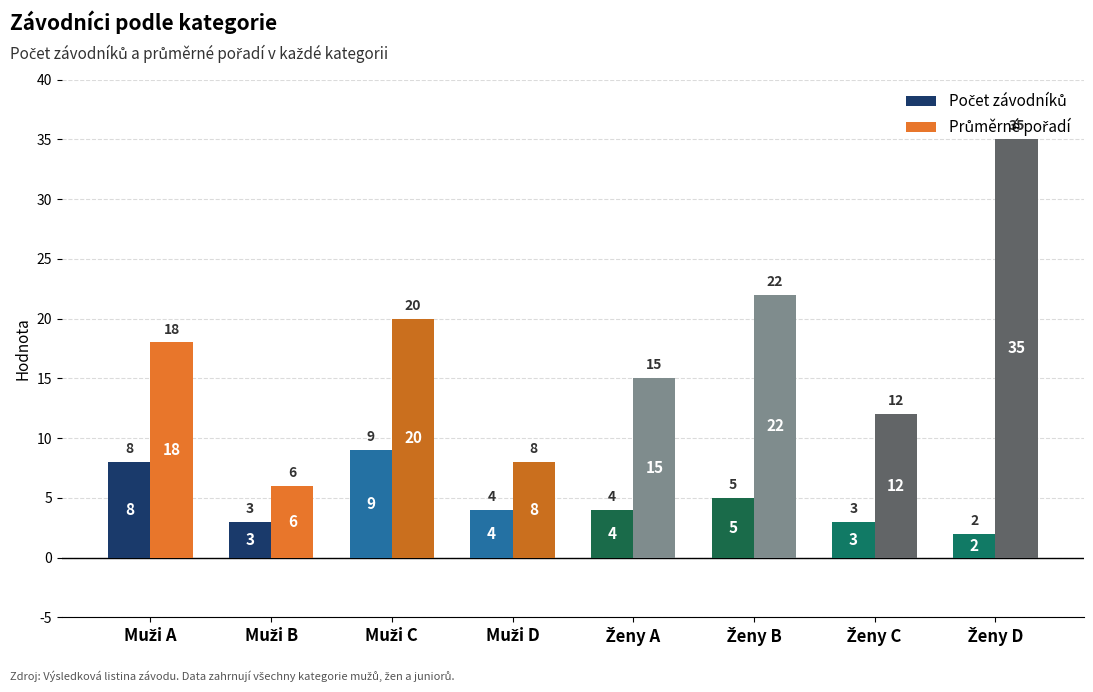

What is the total value across all series at Muži B?

9